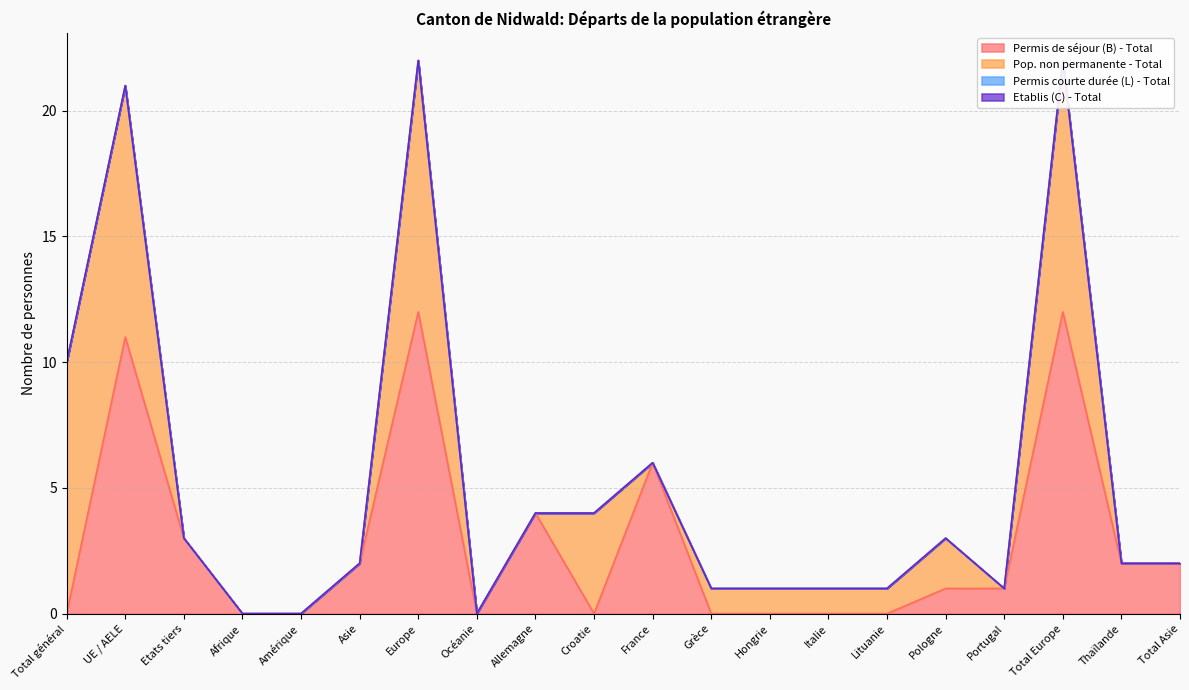

What is the label of the 1st point from the right?

Total Asie